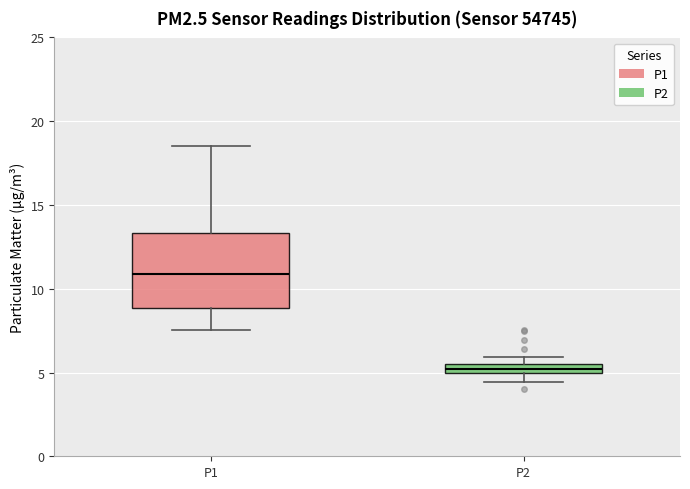

Where does the lower whisker of the box for P2 end on the y-axis? The values are not printed on the chart, so give them approximately, as read against the axis.

4.5